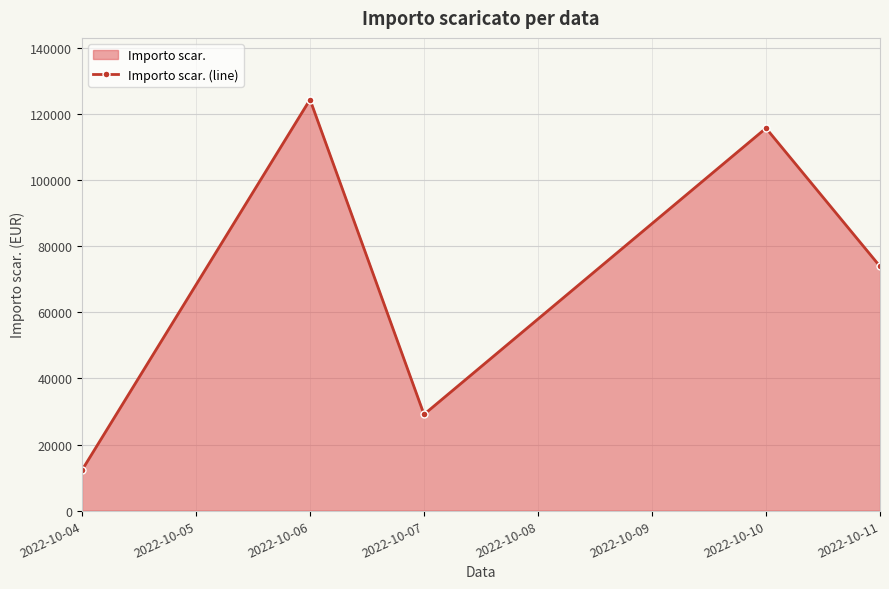

What is the average value?

71101.2